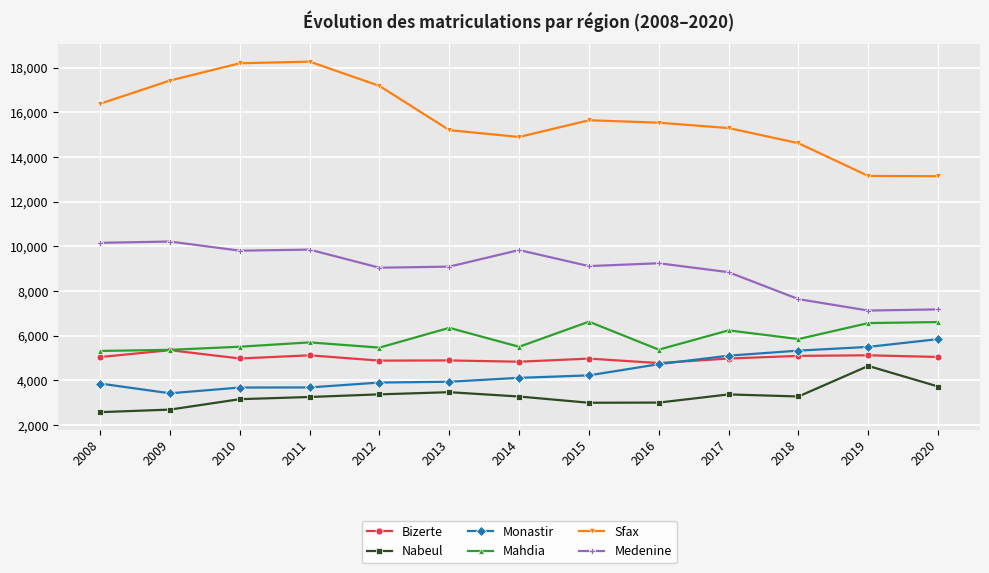

Does the chart have visible grid lines?

Yes